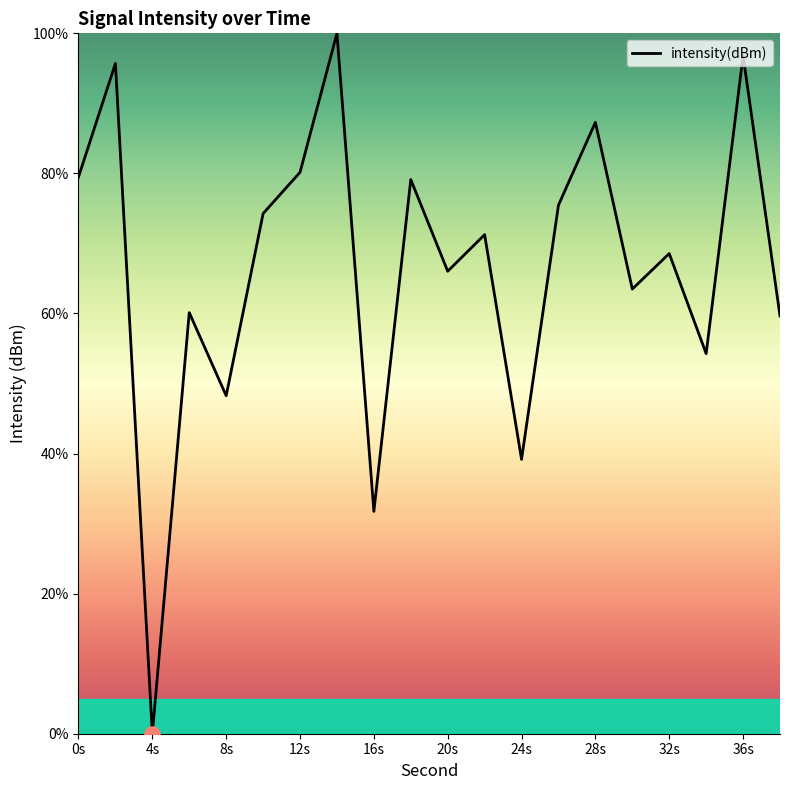

What is the greatest value displayed?

100.0